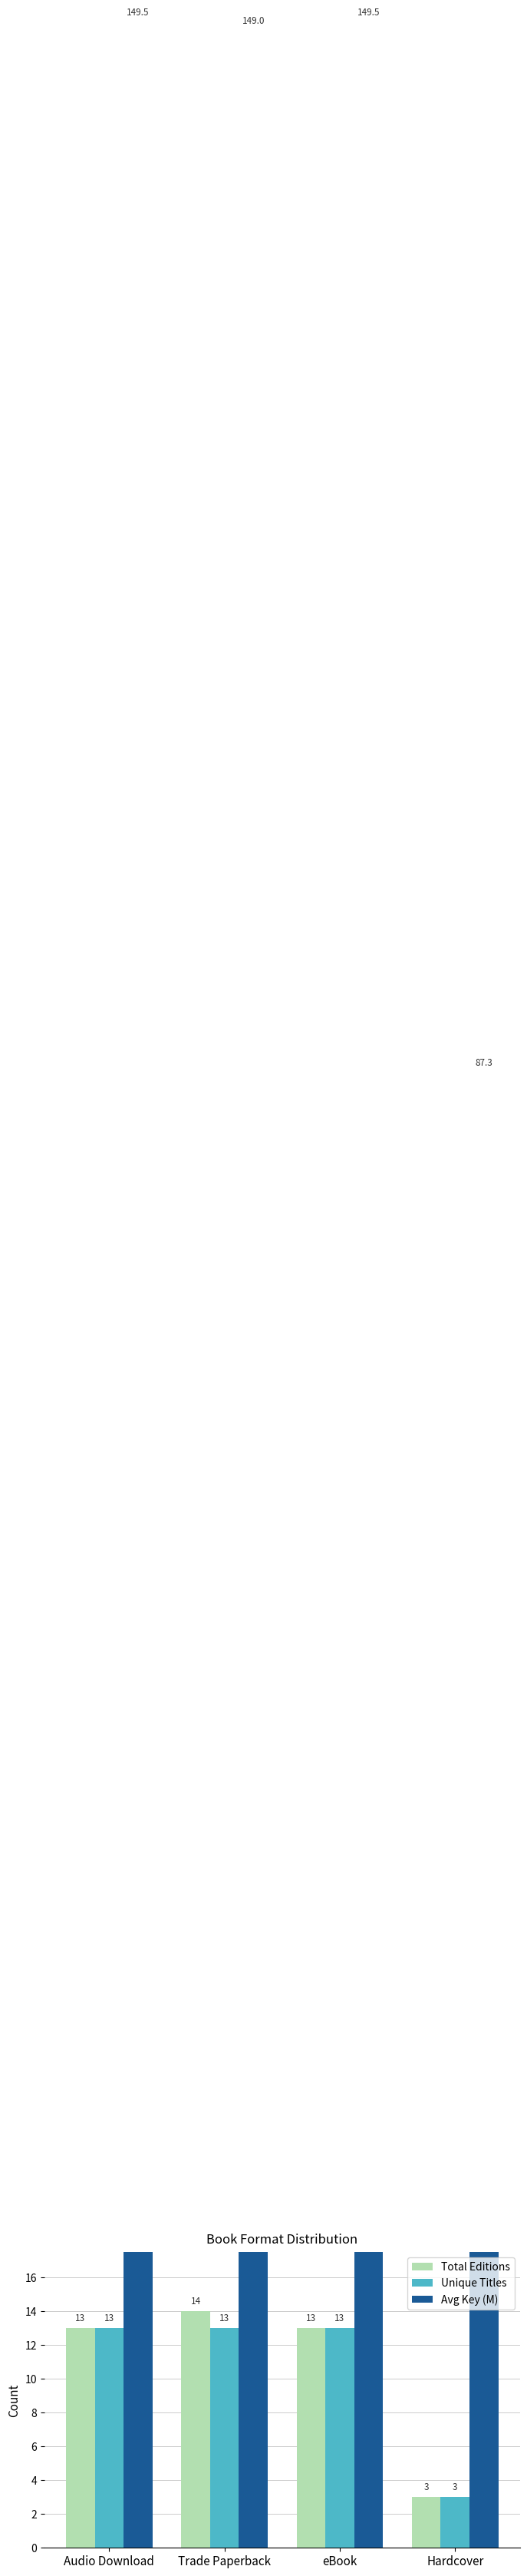

Where does the Total Editions series first go above 13?

Trade Paperback